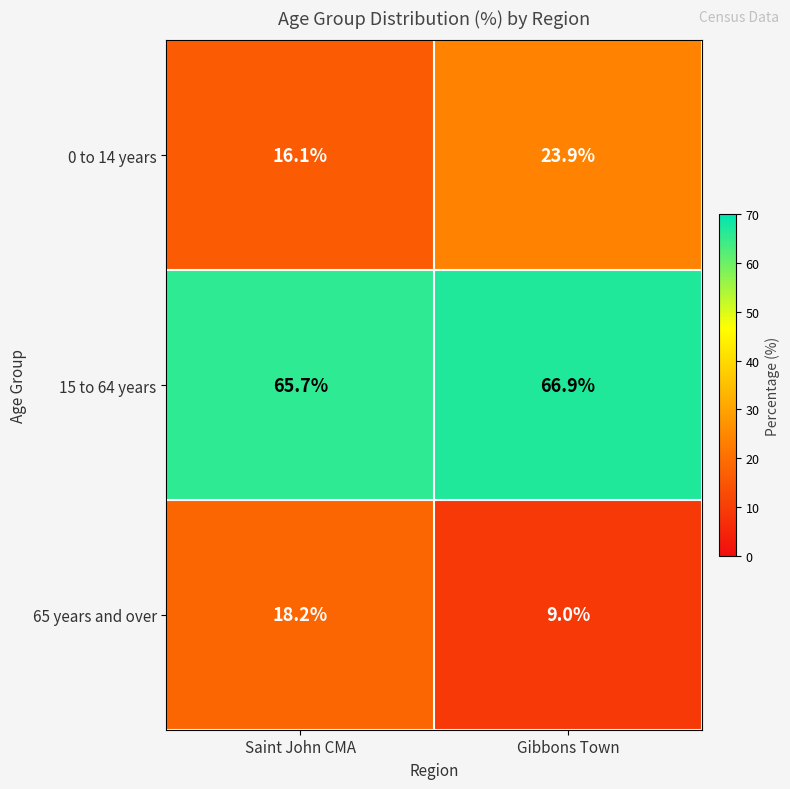

How many data points in 65 years and over are less than 18?

1